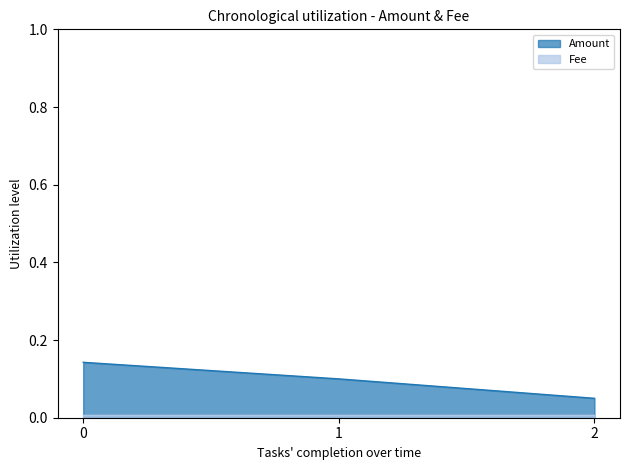

The value of Amount at 0 is 0.2. True or false?

False